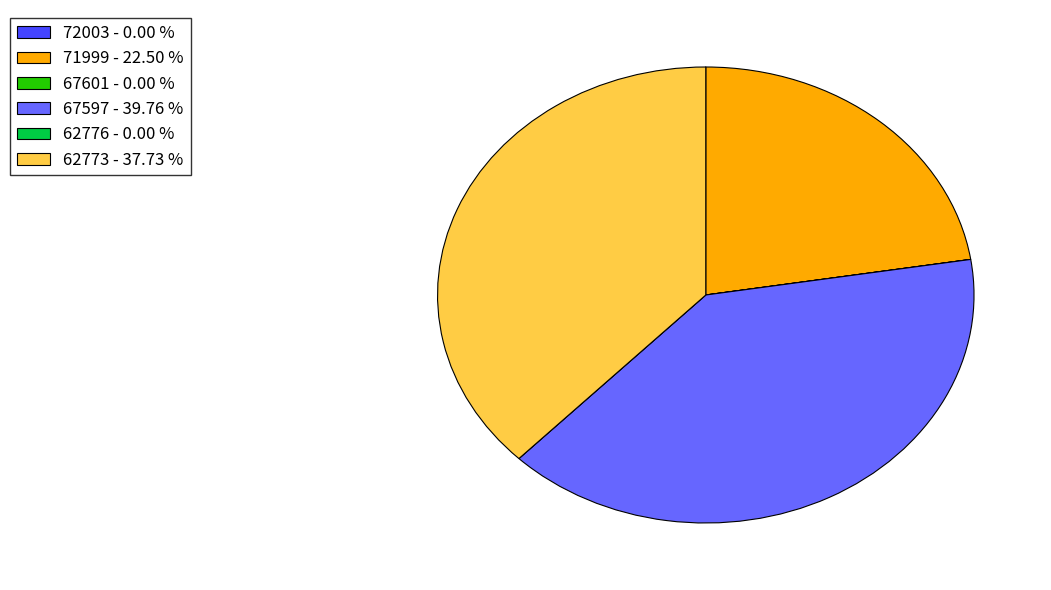

Is there any slice that represents more than half of the pie?

No